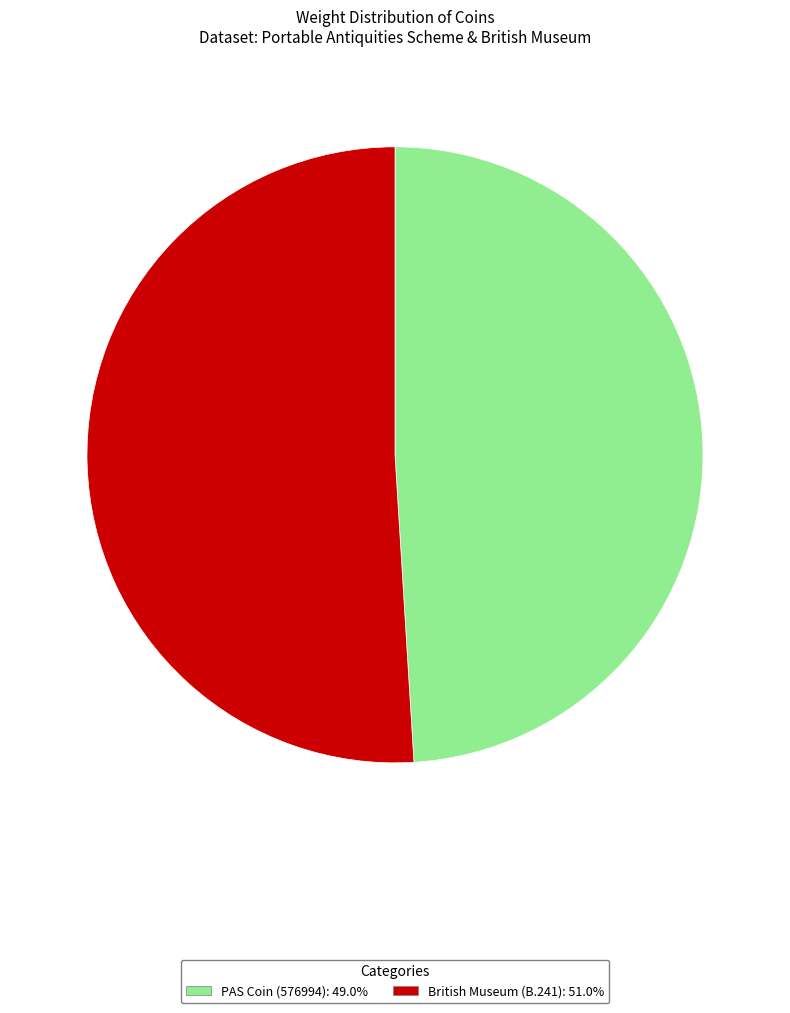

Combined, do British Museum (B.241) and PAS Coin (576994) account for over 50%?

Yes